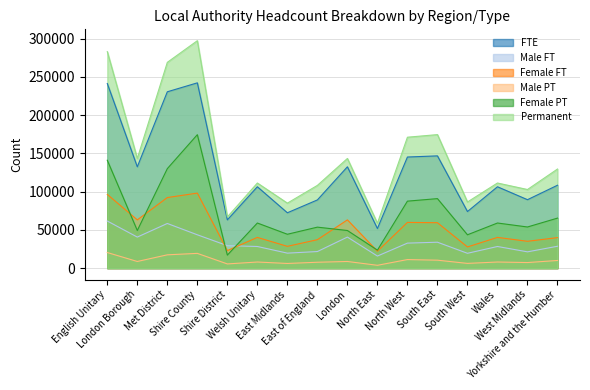

At which category does Permanent reach its first local peak?

Shire County